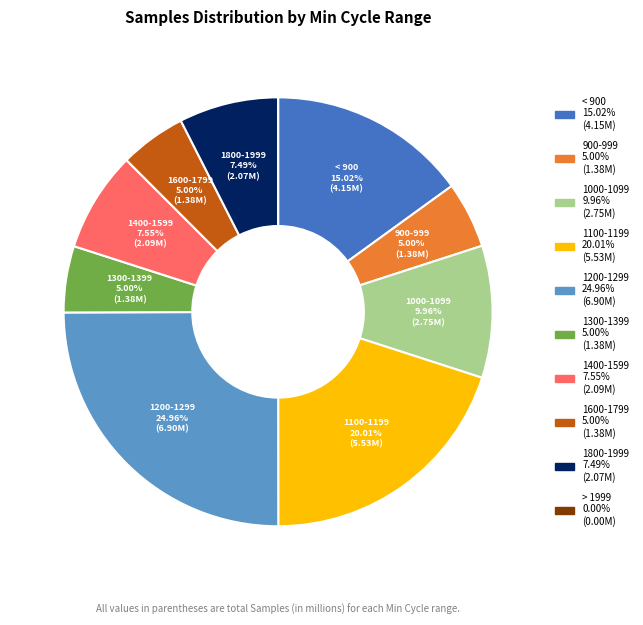

Is there a majority slice in this chart?

No